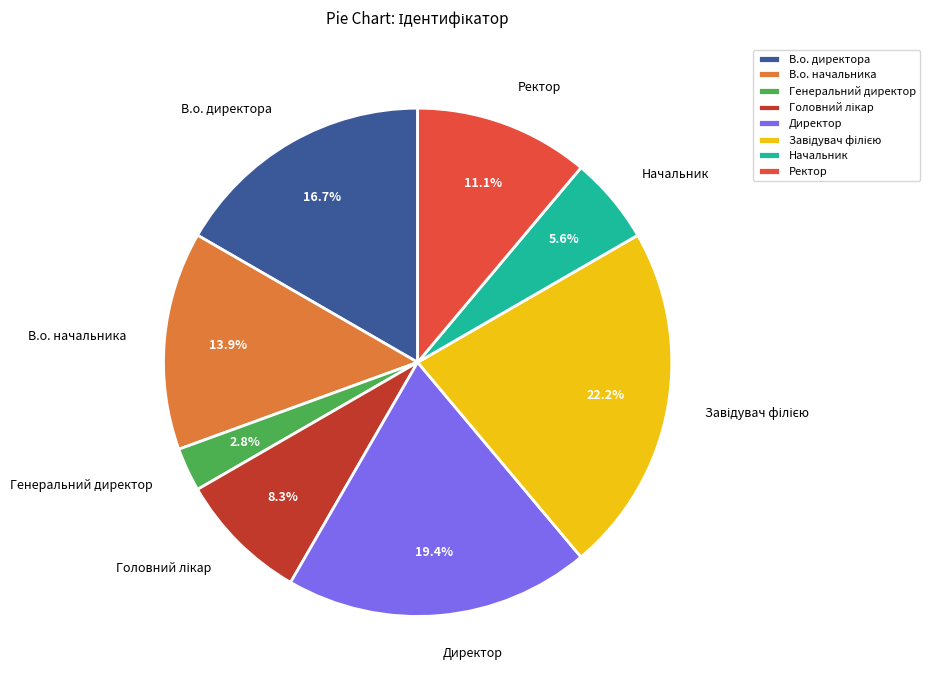

What is the smallest slice in the pie chart?

Генеральний директор